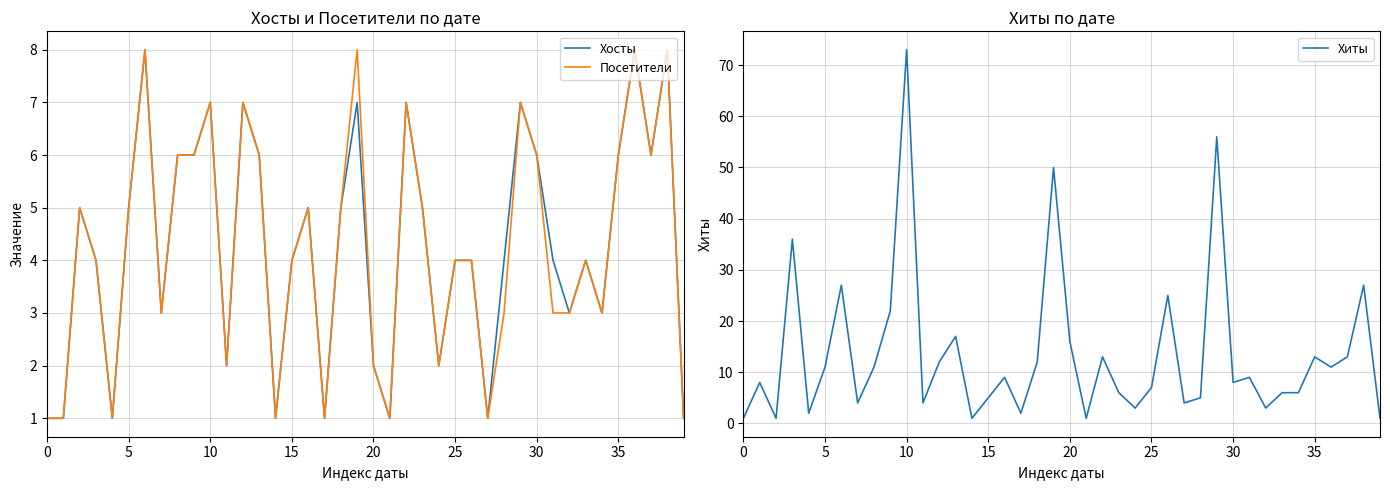

Count the number of data series in this chart.

3